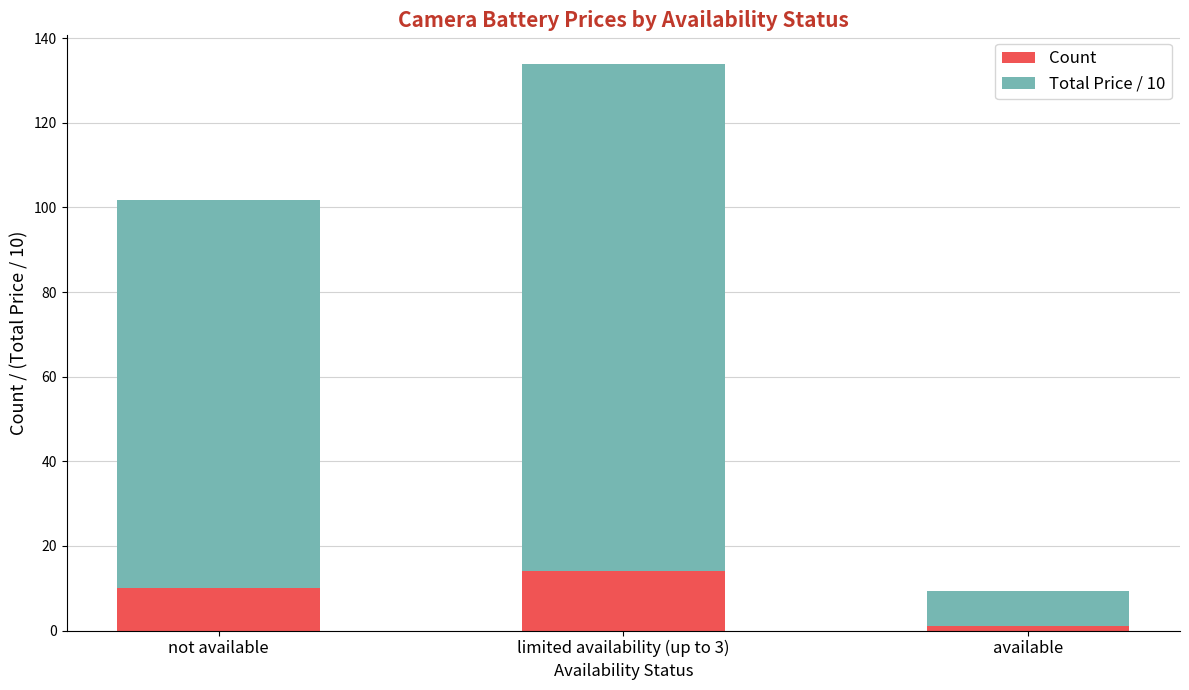

What are all the series names shown in the legend?

Count, Total Price / 10